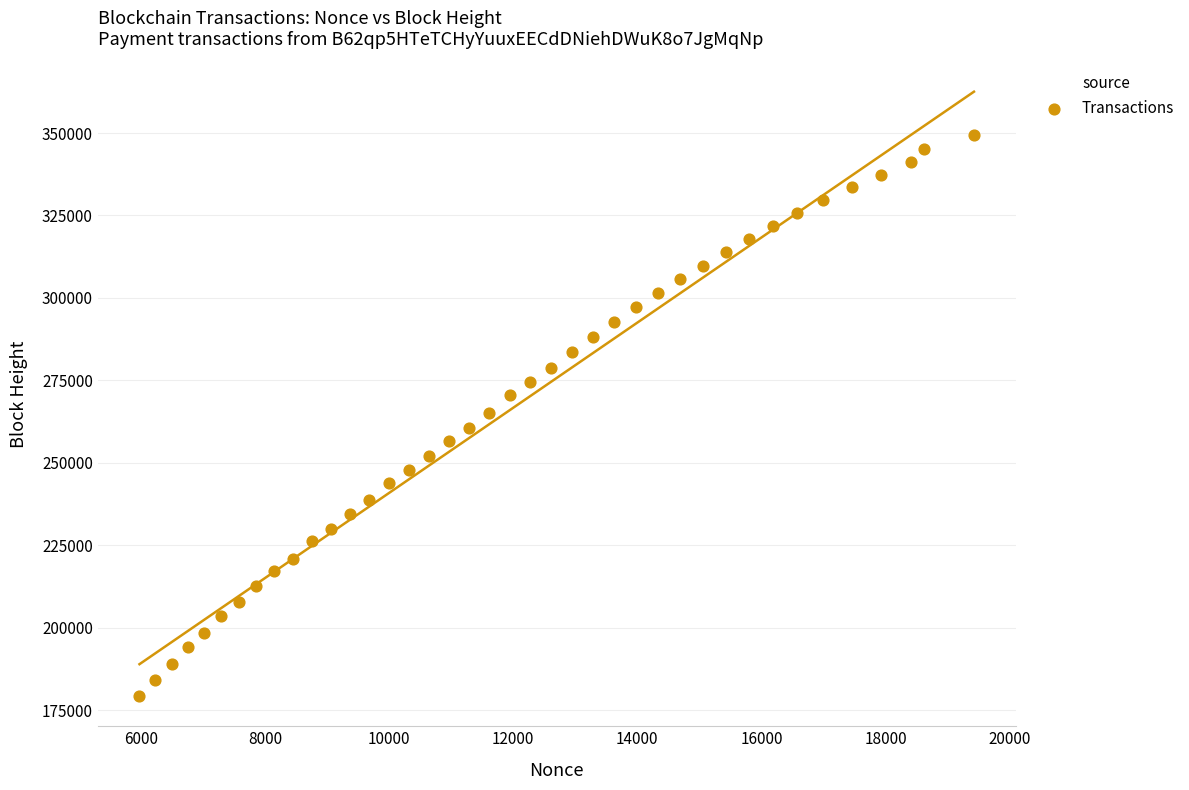

What is the range of X values (max minus min)?

13446